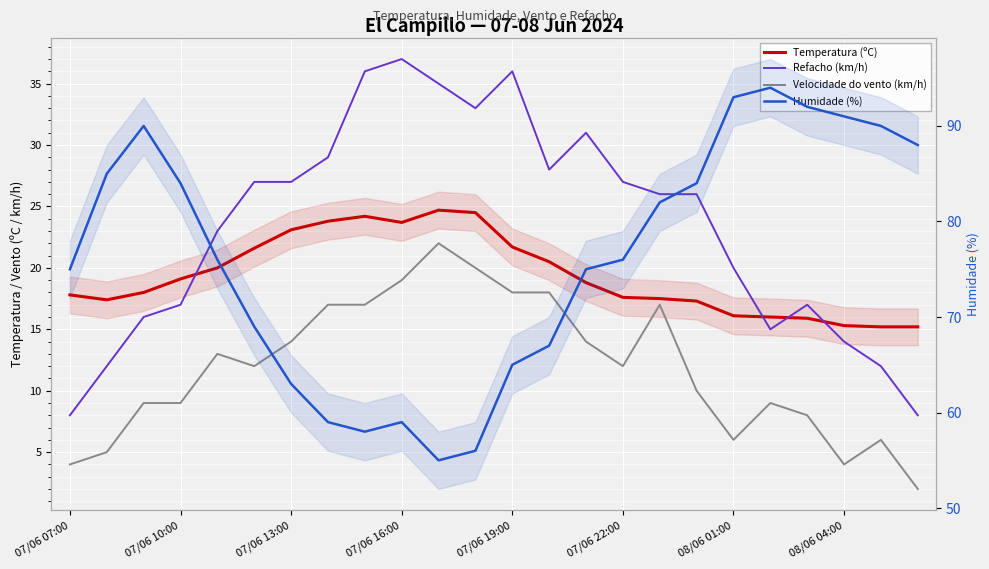

At 07/06 16:00, list the series in order from largest to smallest.

Humidade (%), Refacho (km/h), Temperatura (ºC), Velocidade do vento (km/h)